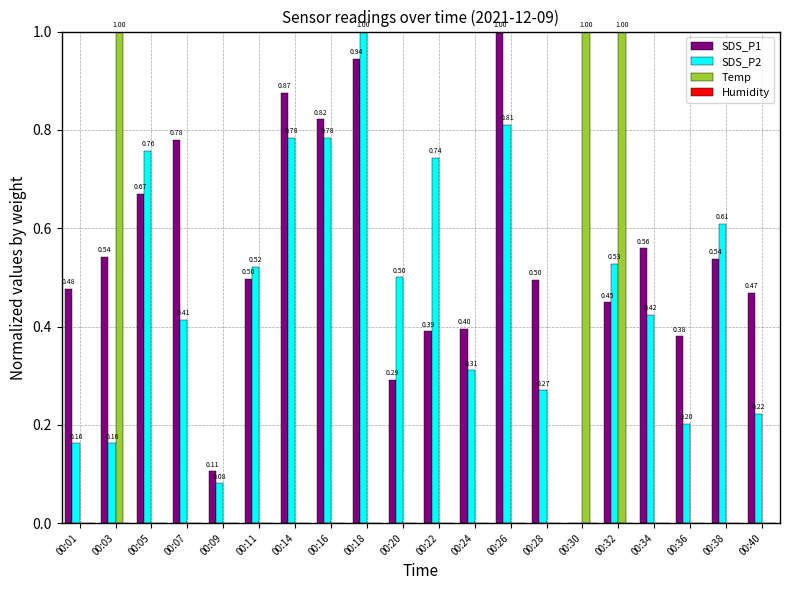

How many values in SDS_P2 are above zero?

19